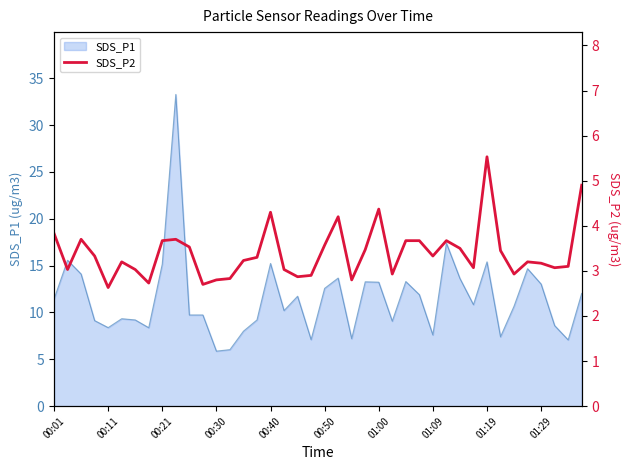

What is the maximum value for SDS_P1?

33.3